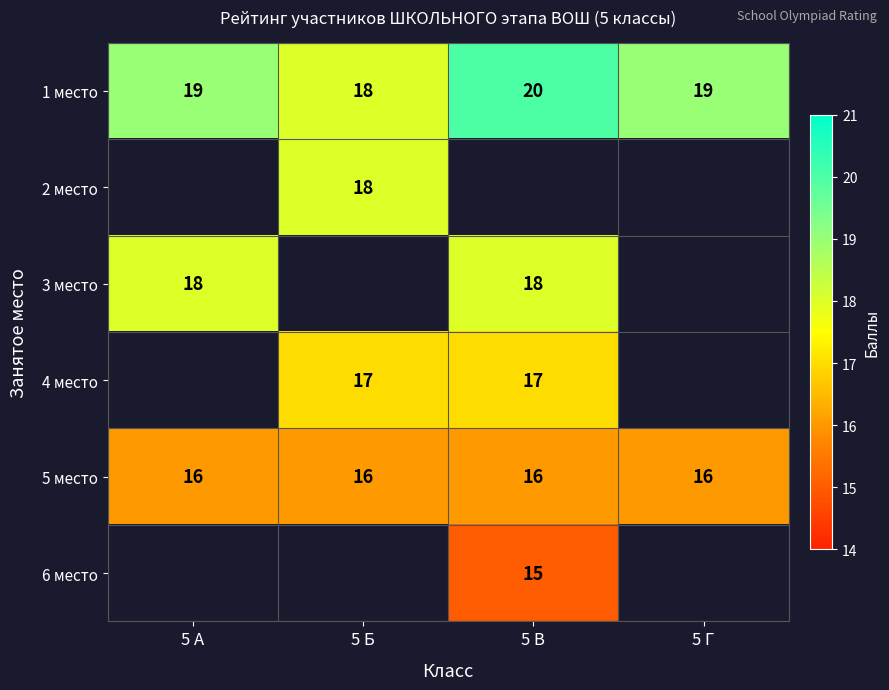

What is the highest value of the 5 место series?

16